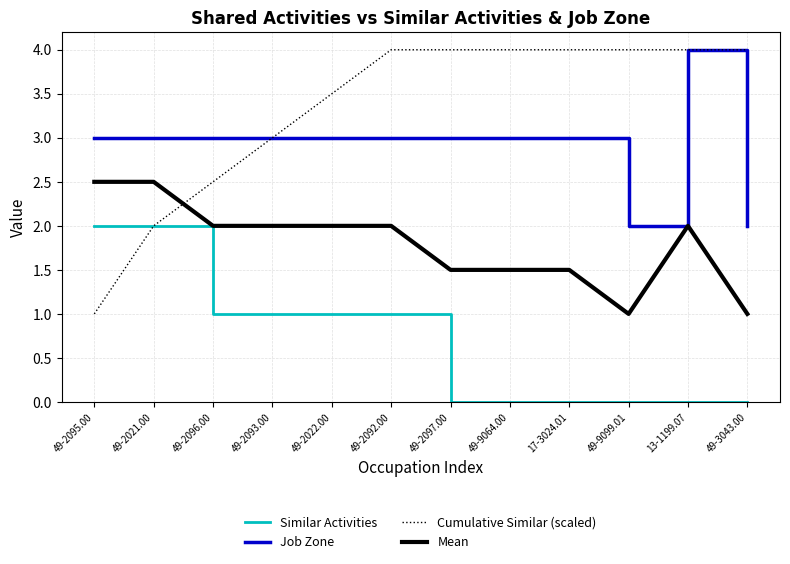

What position from the left is 49-2092.00?

6